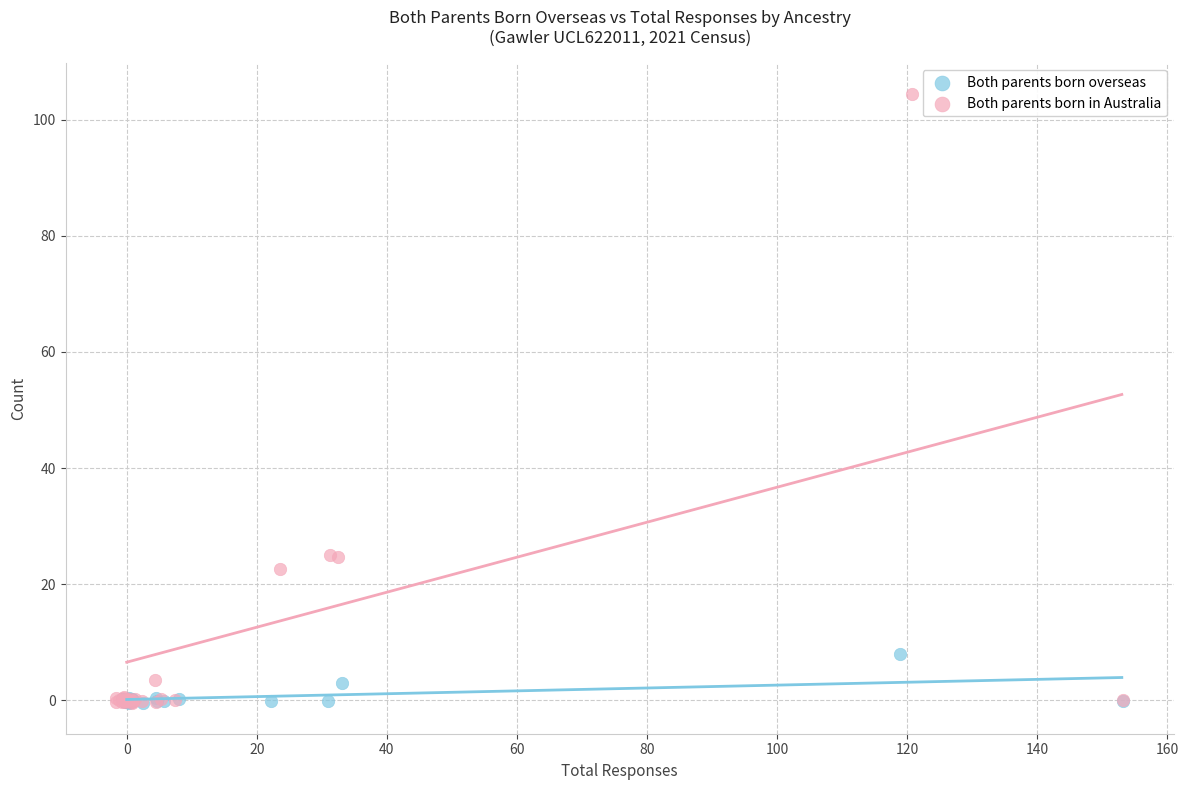

Which series reaches the maximum Y coordinate?

Both parents born in Australia